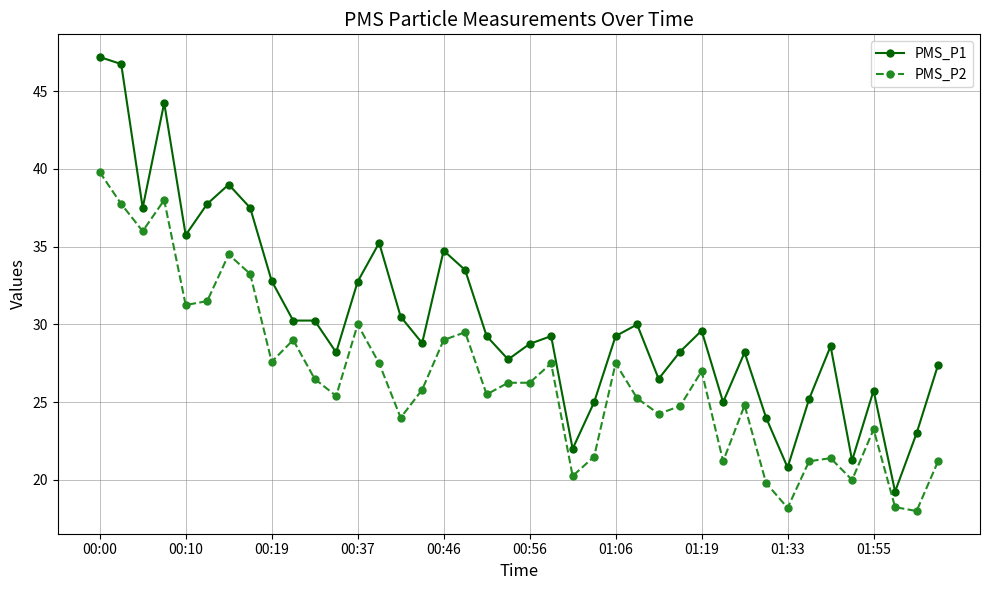

What is the value of the PMS_P2 point at the 33rd from the left?

18.2